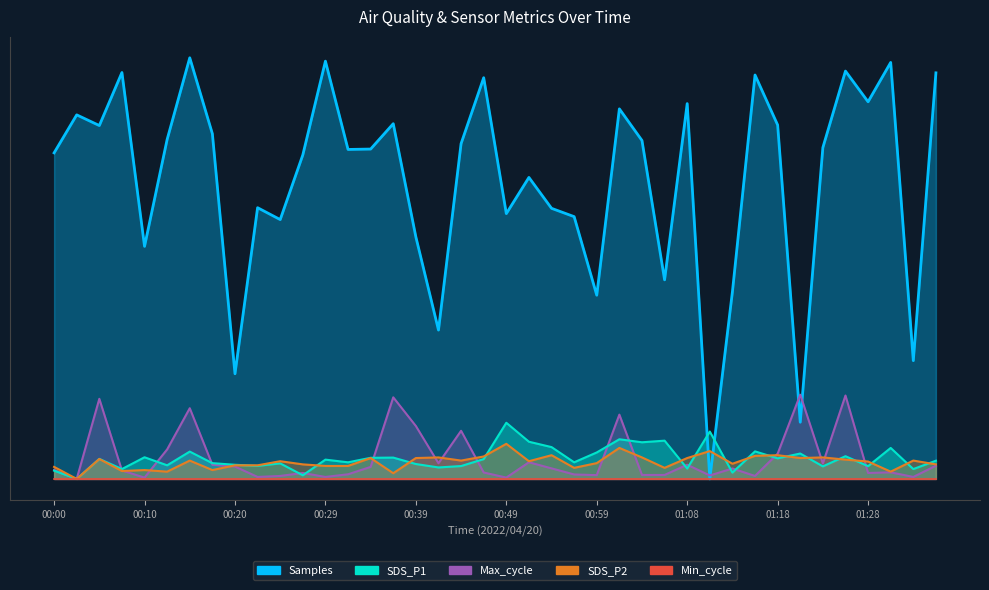

Where is the first local minimum for Max_cycle?

00:02